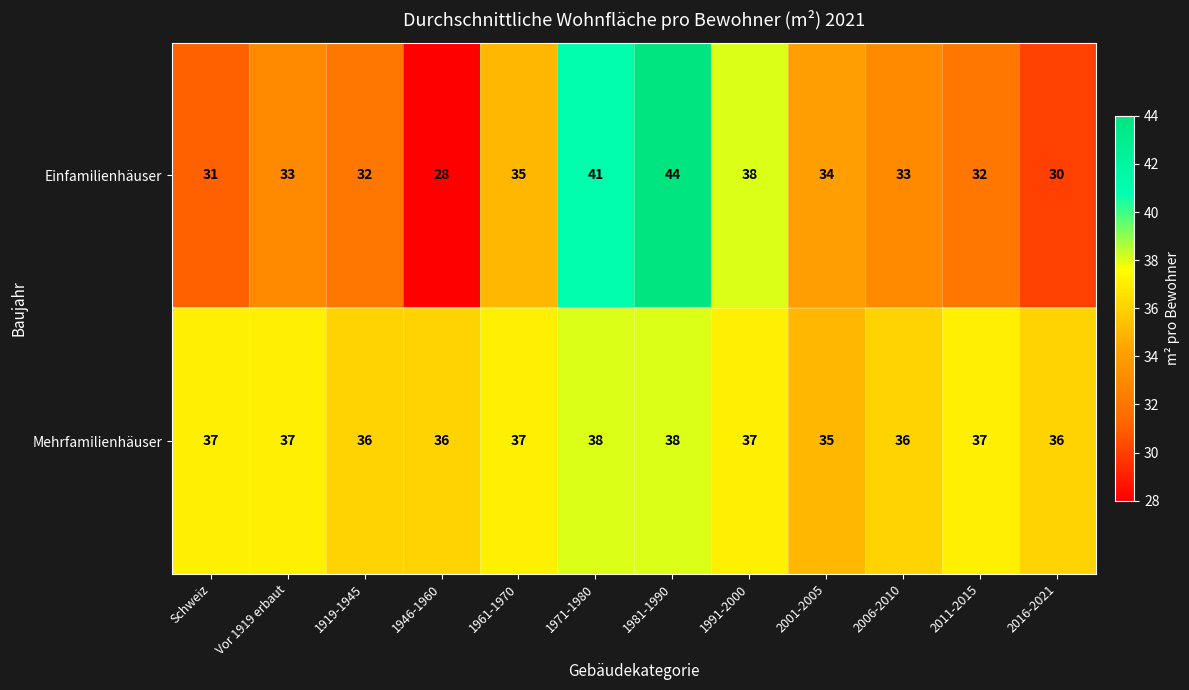

What is the minimum value shown in the chart?

28